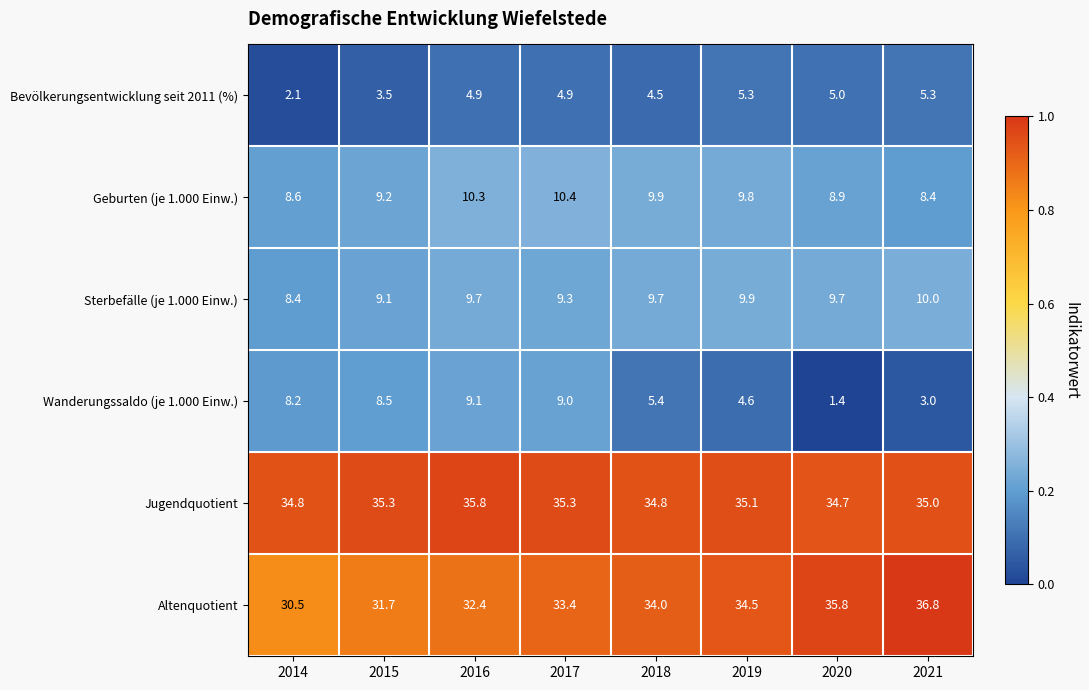

What is the greatest value displayed?

36.8